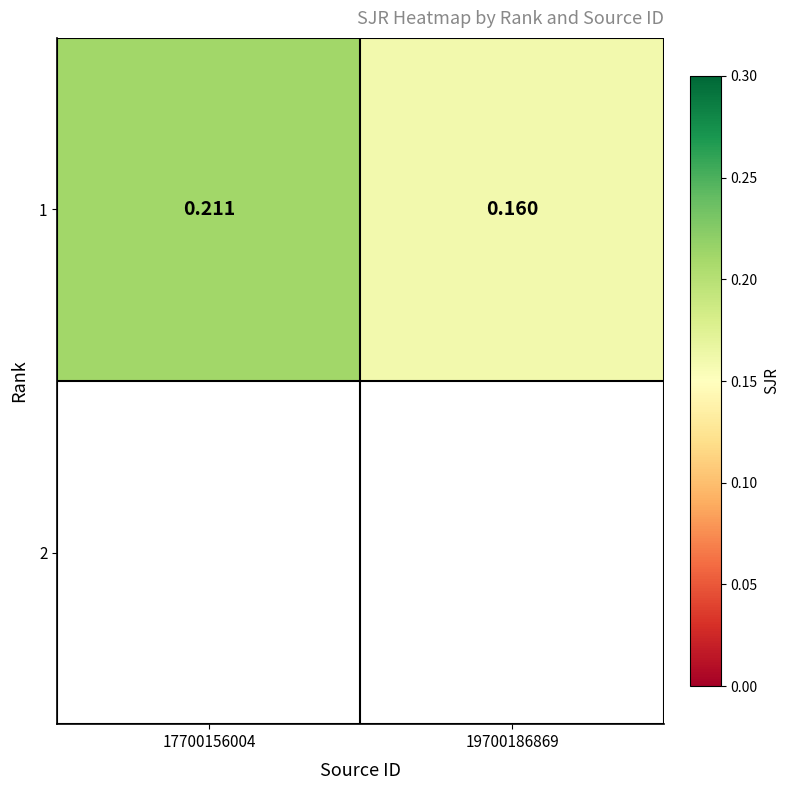

Rank the categories by value from highest to lowest.

17700156004, 19700186869